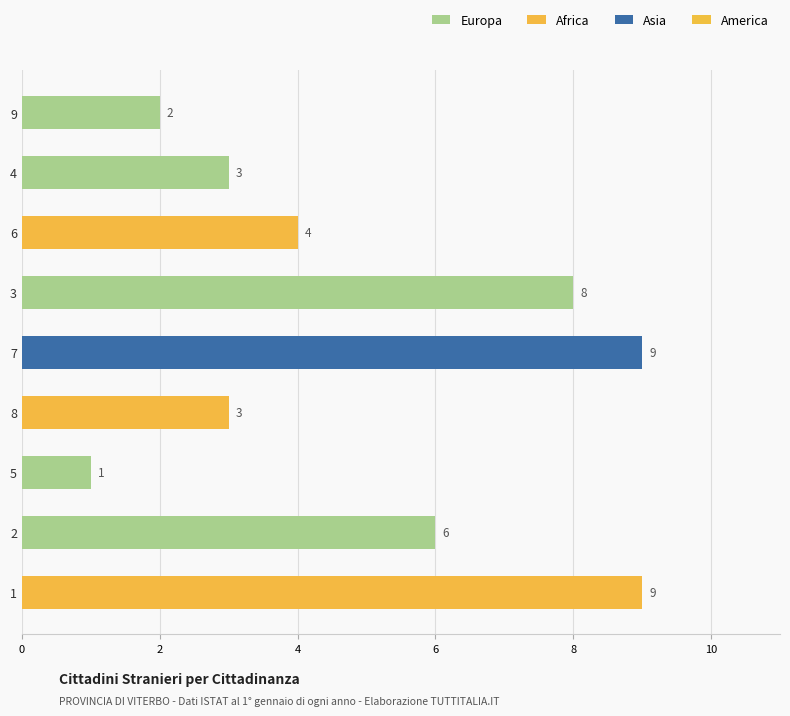

What is the maximum value shown in the chart?

9